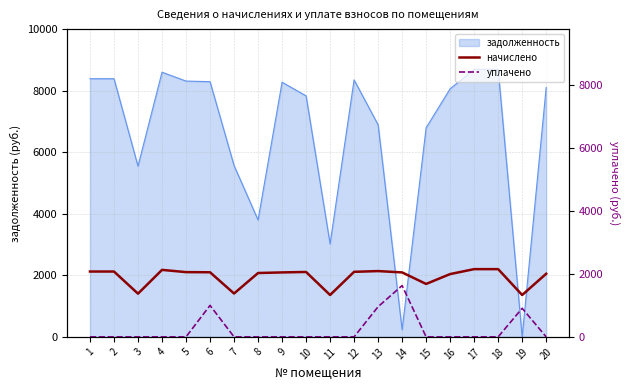

What is the difference between the maximum and second lowest values in the начислено series?

840.8